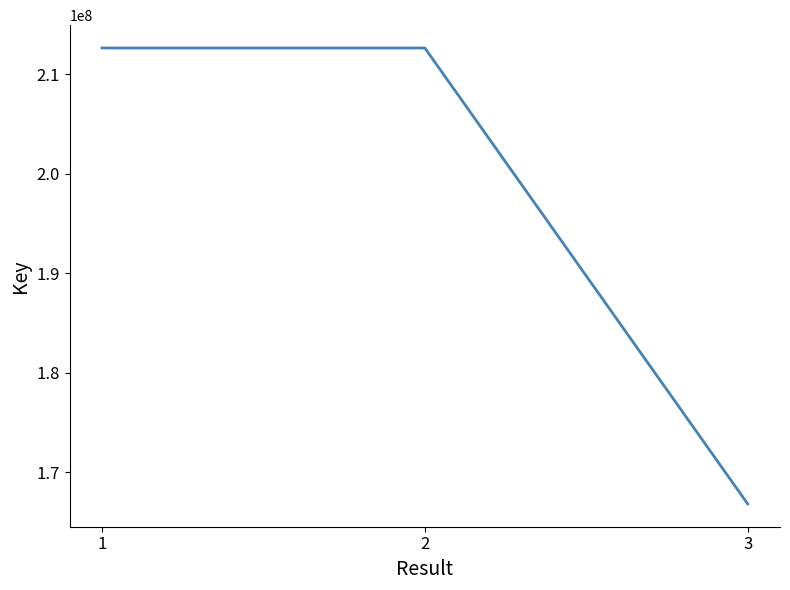

What is the change in value from 2 to 3?

-45802959